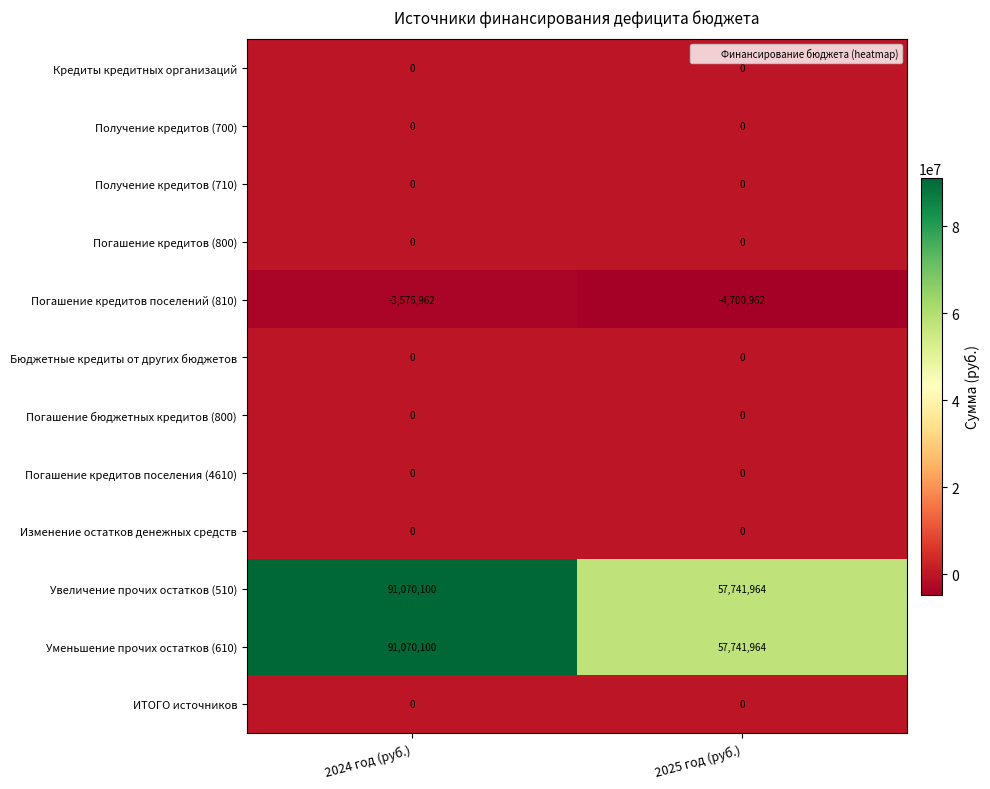

What is the greatest value displayed?

91070100